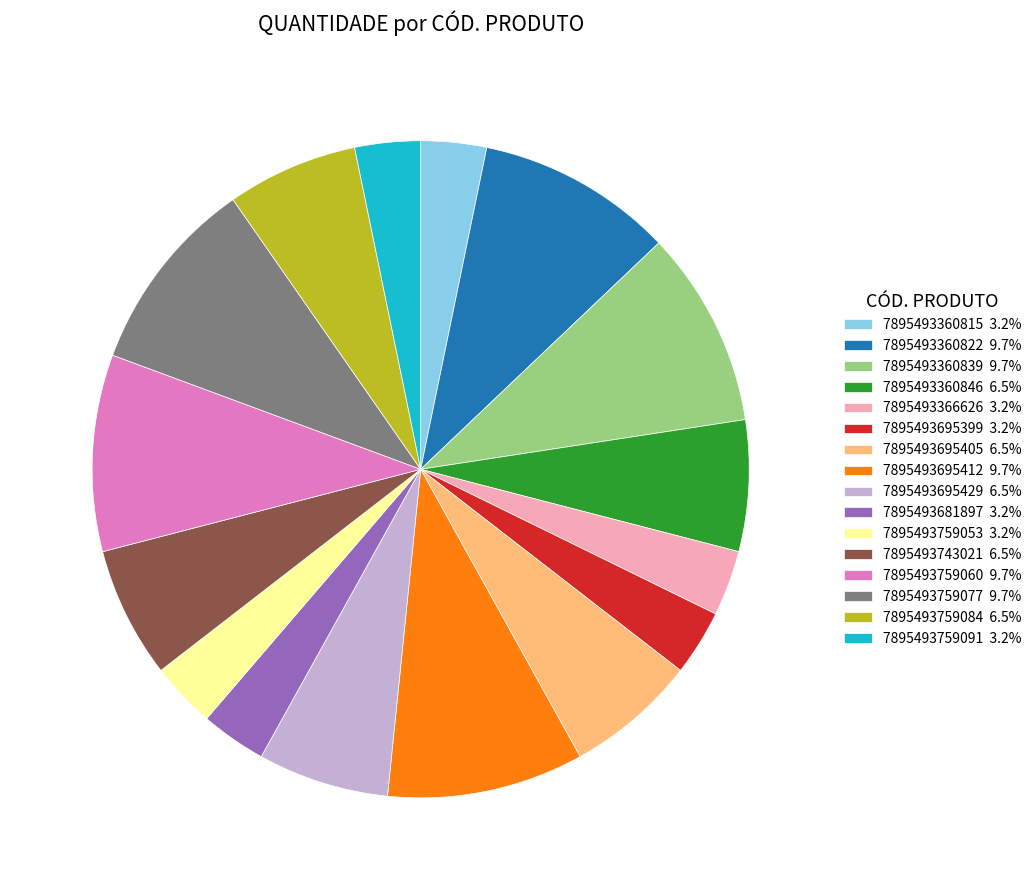

Is the sum of 7895493360815 3.2% and 7895493695412 9.7% greater than half?

No